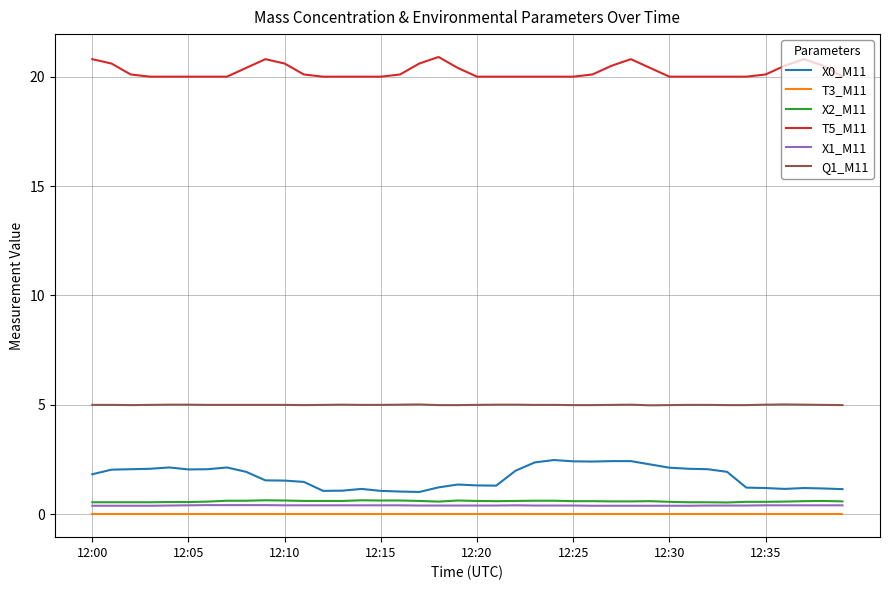

True or false: X2_M11 and Q1_M11 intersect in this chart.

False